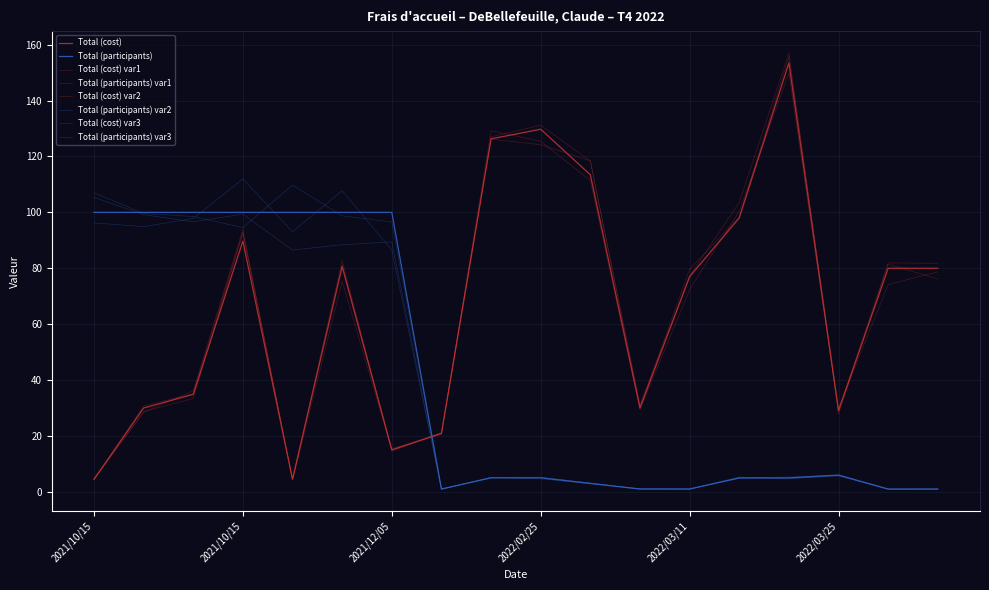

What is the minimum value for Total (cost)?

4.5